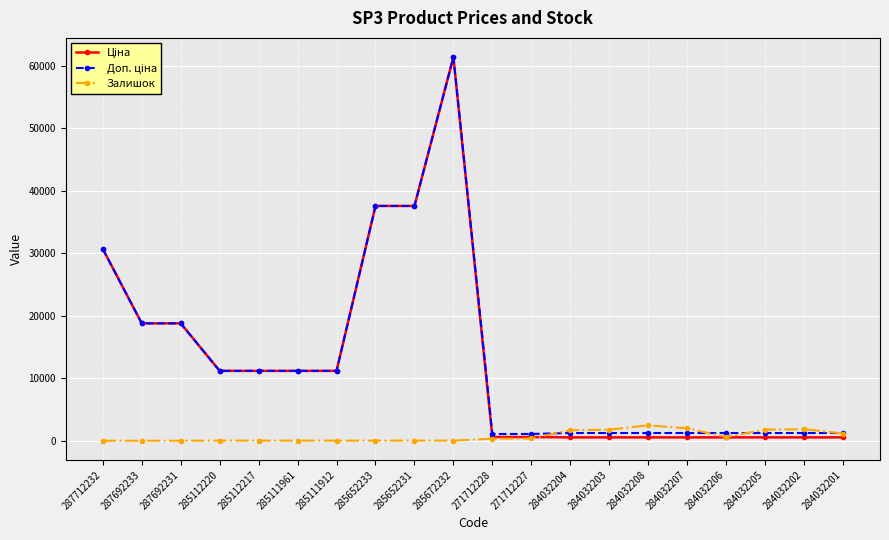

What is the highest value of the Залишок series?

2465.0